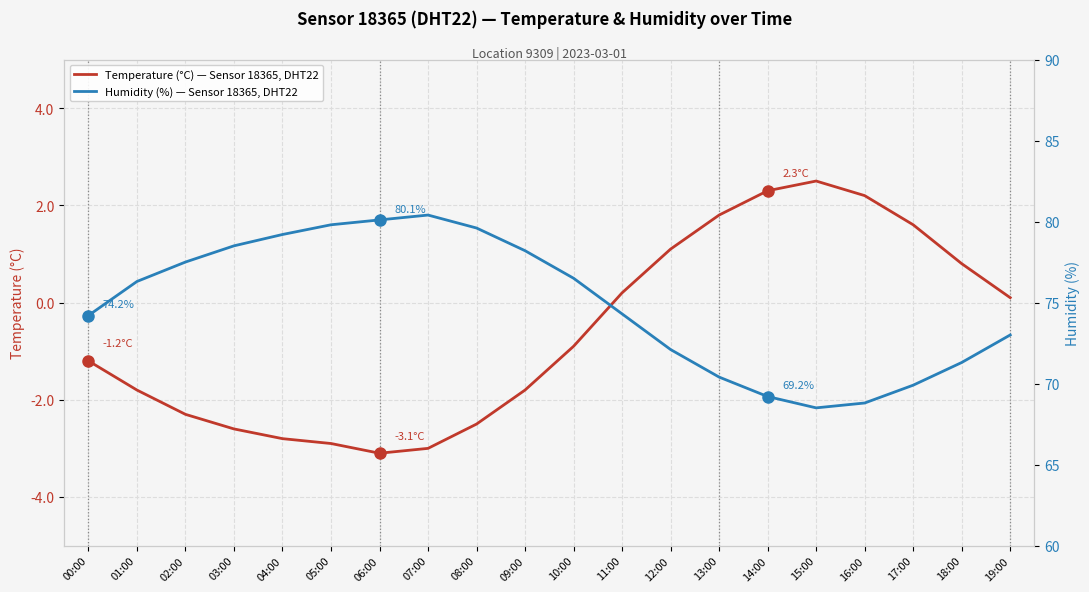

How many positive values does the Temperature (°C) — Sensor 18365, DHT22 series have?

9